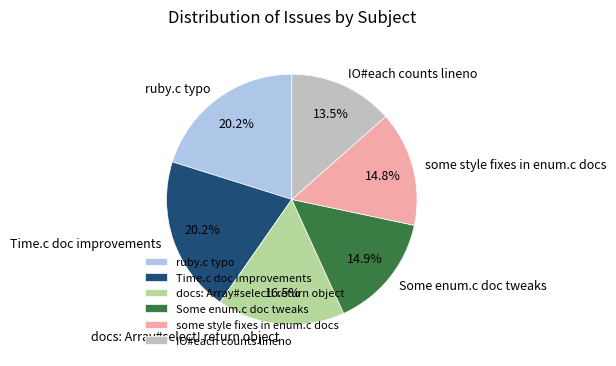

To the nearest percent, what is the average slice percentage?

17%